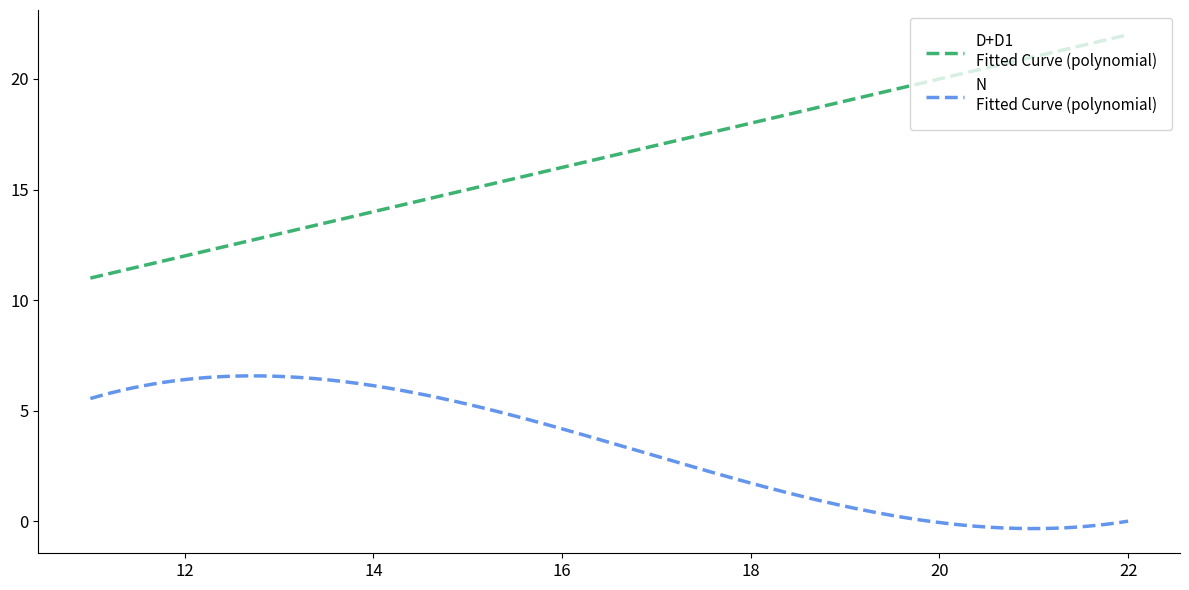

What is the maximum value shown in the chart?

22.0